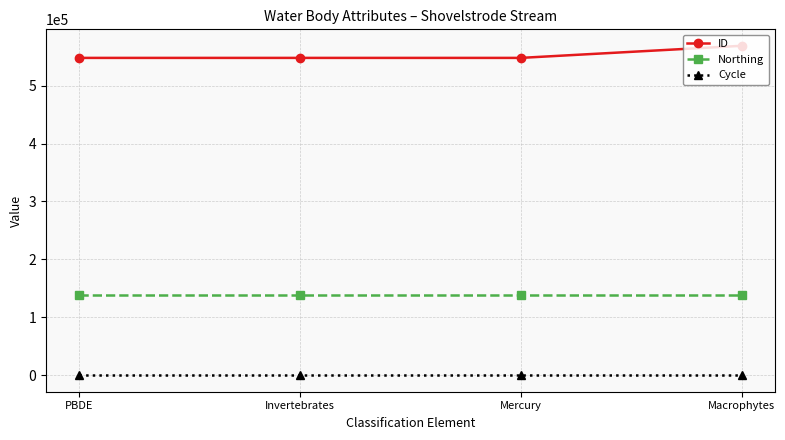

True or false: Cycle and Northing intersect in this chart.

False